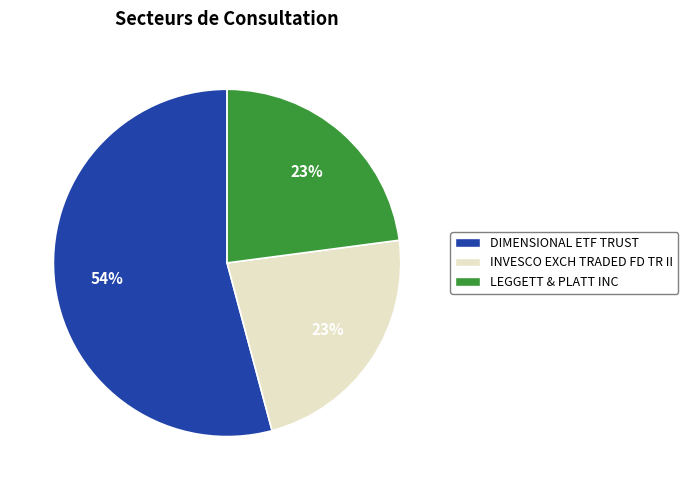

Approximately how many times larger is the value at LEGGETT & PLATT INC compared to DIMENSIONAL ETF TRUST?

0.4